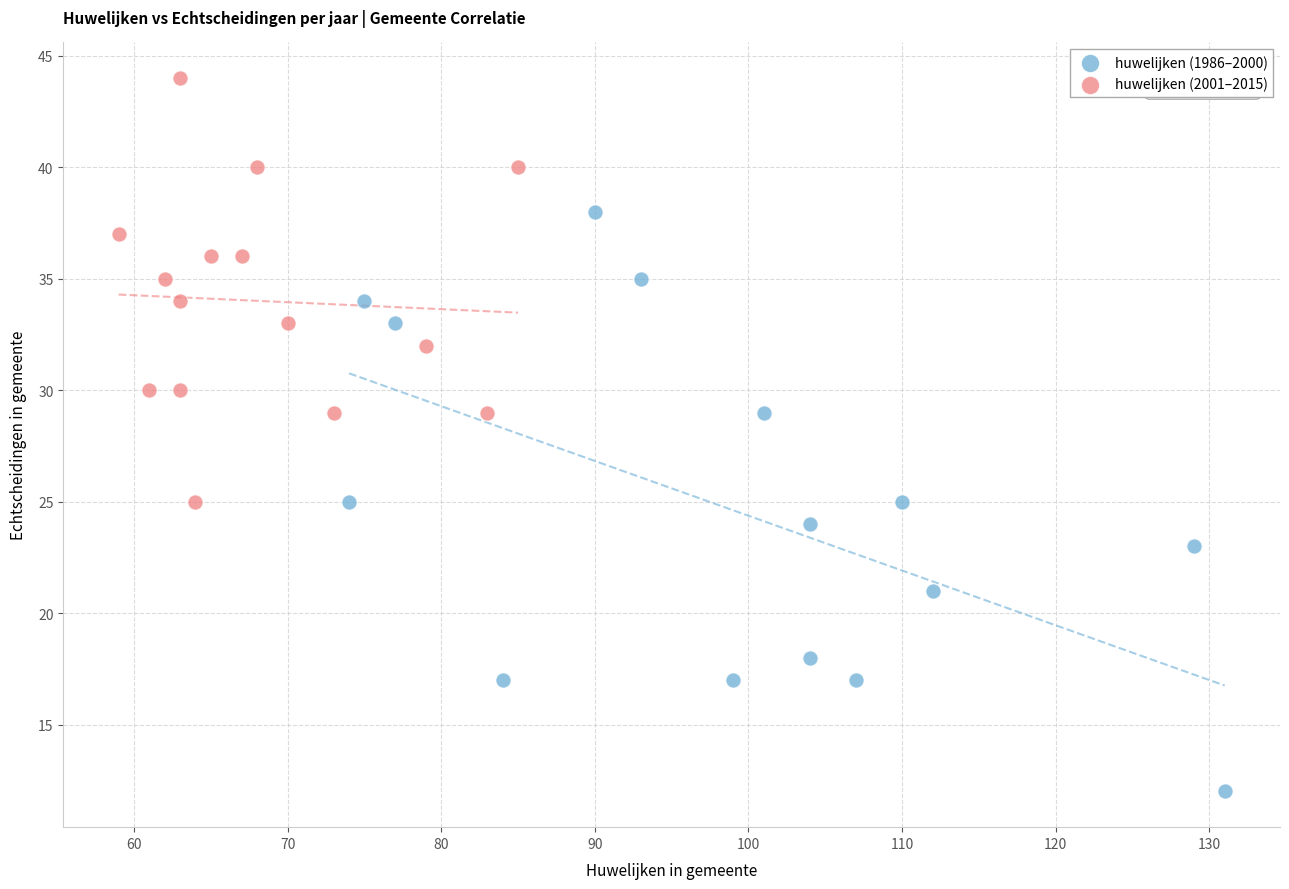

Which series has the largest Y range (max minus min)?

huwelijken (1986–2000)